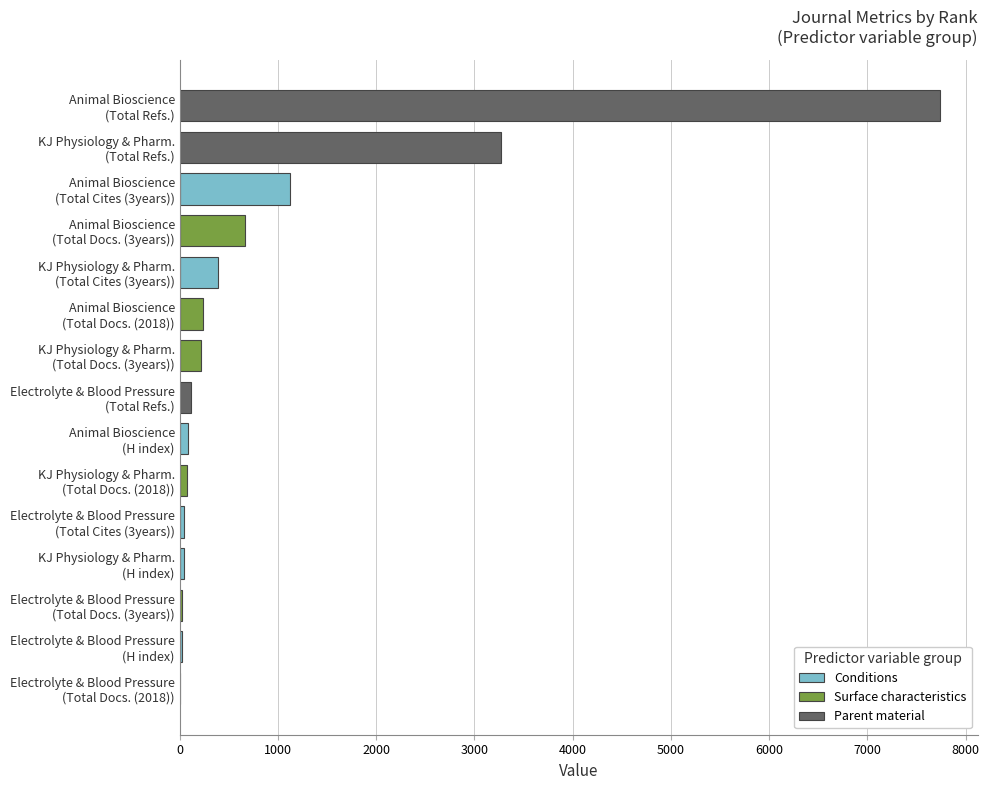

What is the greatest value displayed?

7737